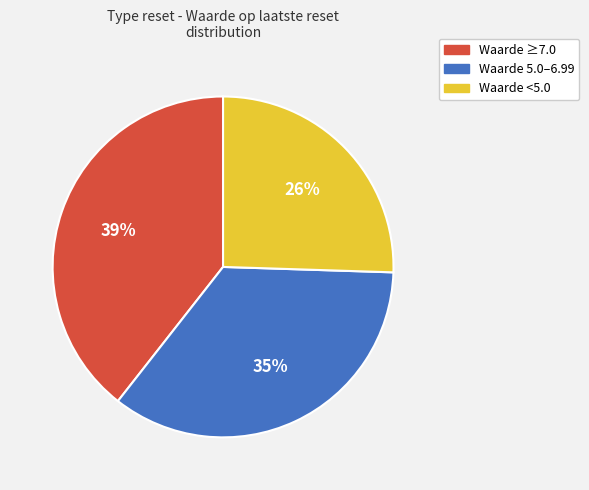

Is there a majority slice in this chart?

No